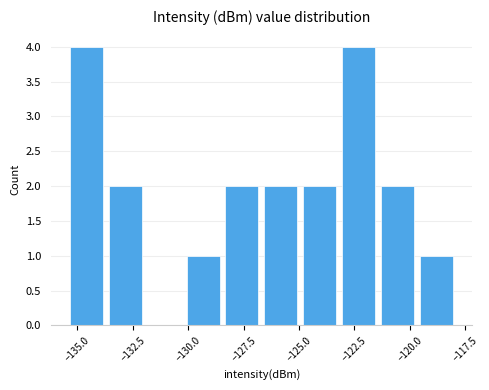

What is the sum of all values?

20